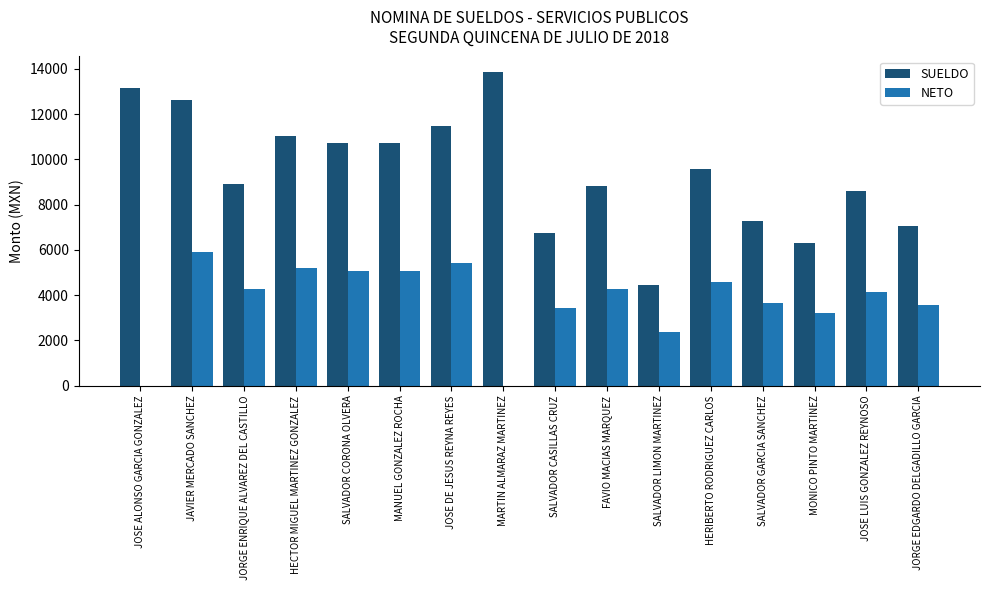

Which series changed the most between JAVIER MERCADO SANCHEZ and HERIBERTO RODRIGUEZ CARLOS?

SUELDO